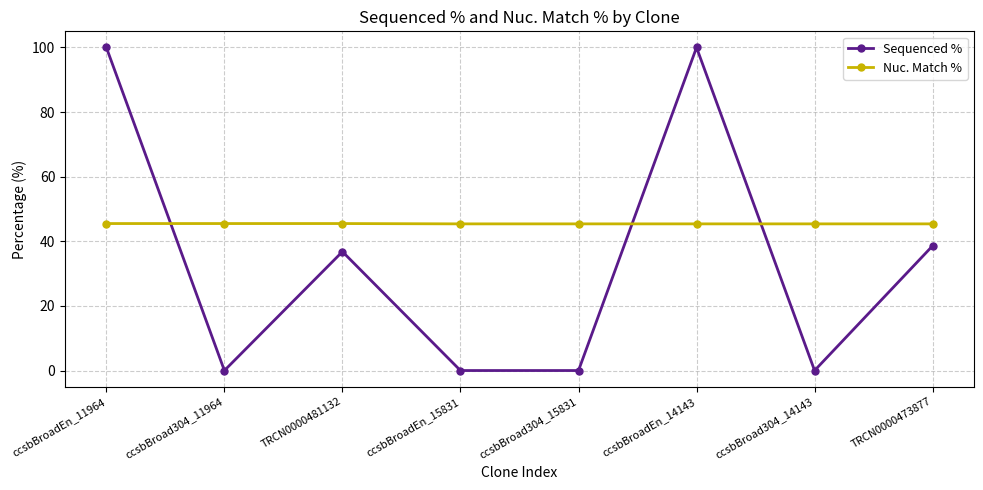

What is the label of the 4th point from the right?

ccsbBroad304_15831